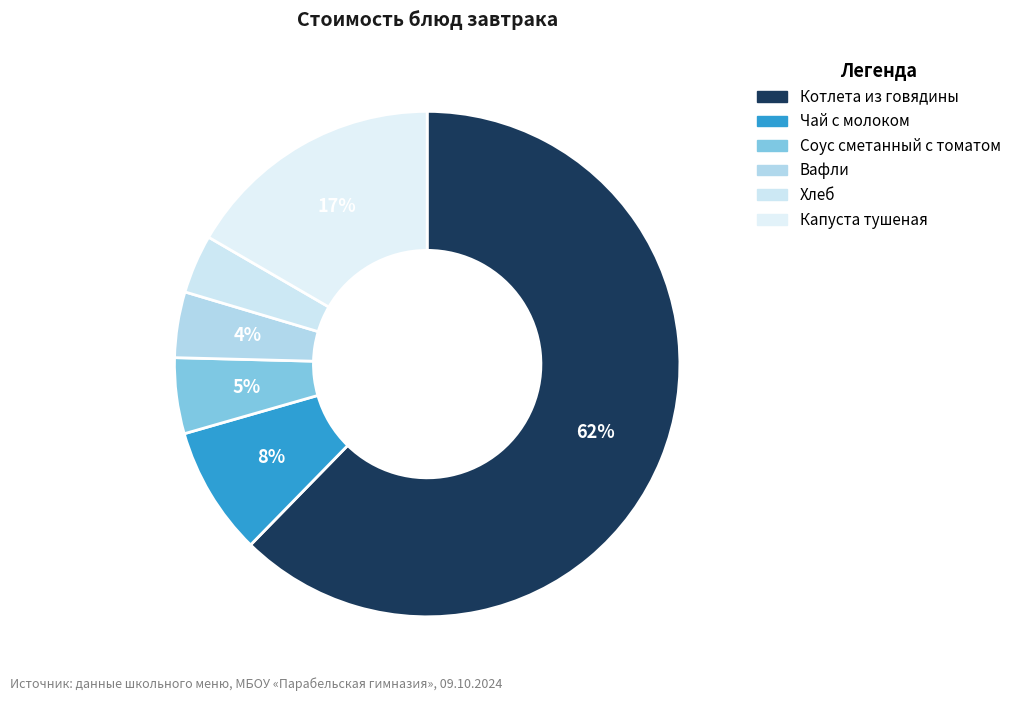

Is it true that Чай с молоком is 8% of the pie?

True